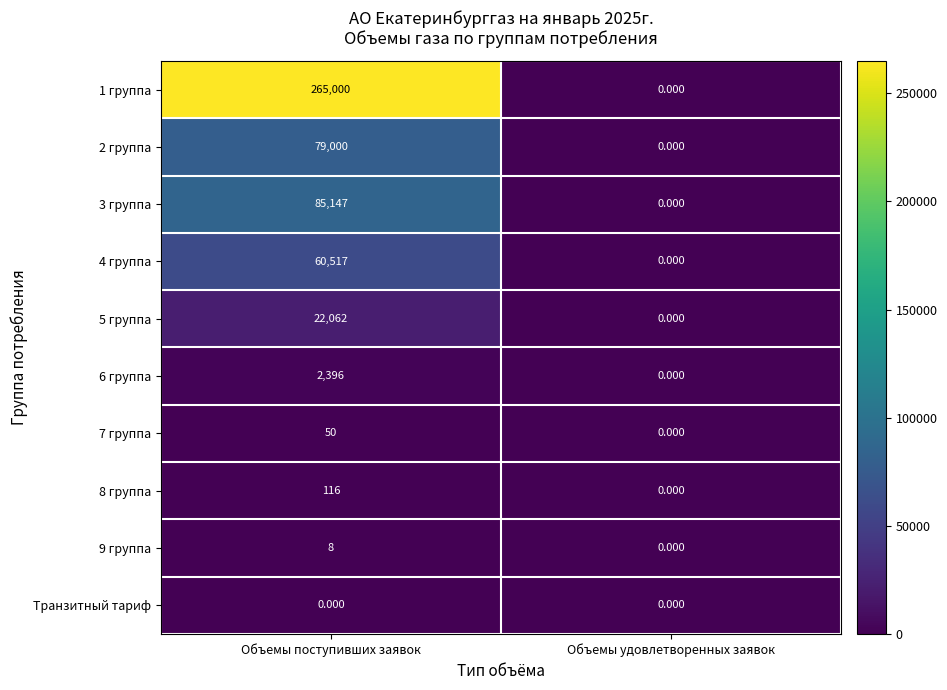

Count the number of categories in the chart.

2